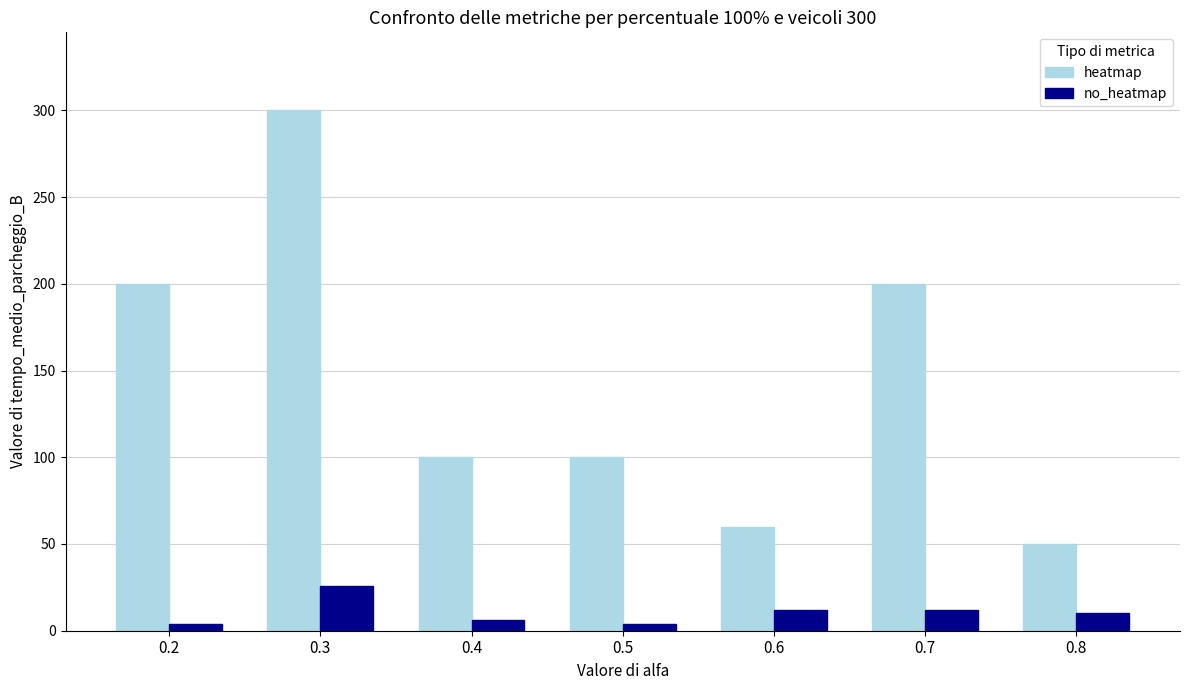

Are the bars grouped side by side (vs. stacked)?

Yes